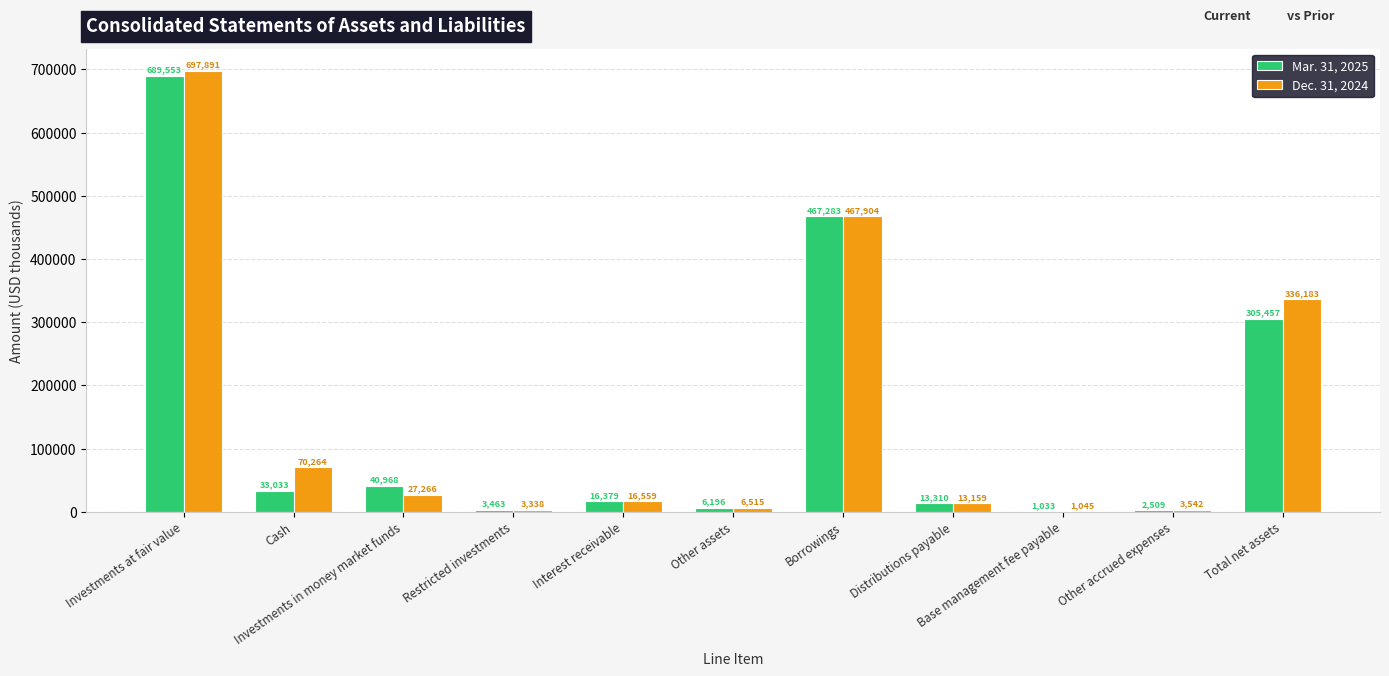

What is the sum of all Mar. 31, 2025 values?

1579184